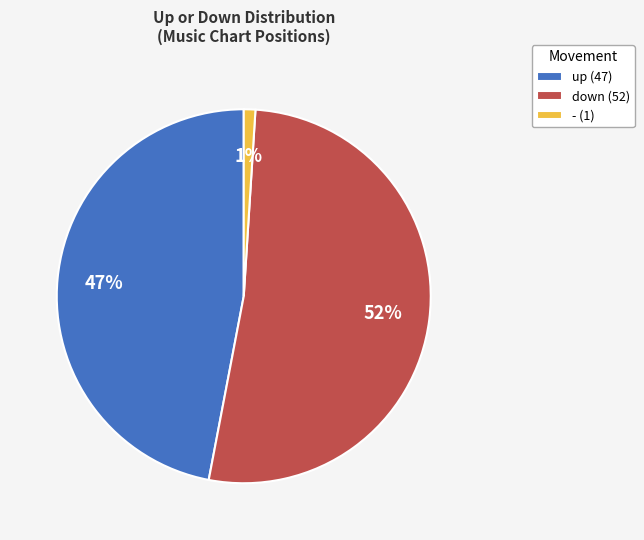

What is the majority slice?

down